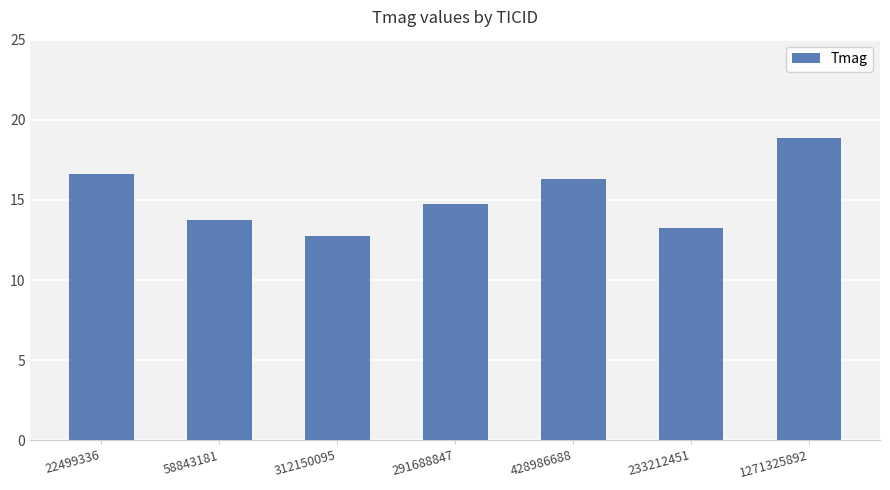

Count the number of categories in the chart.

7